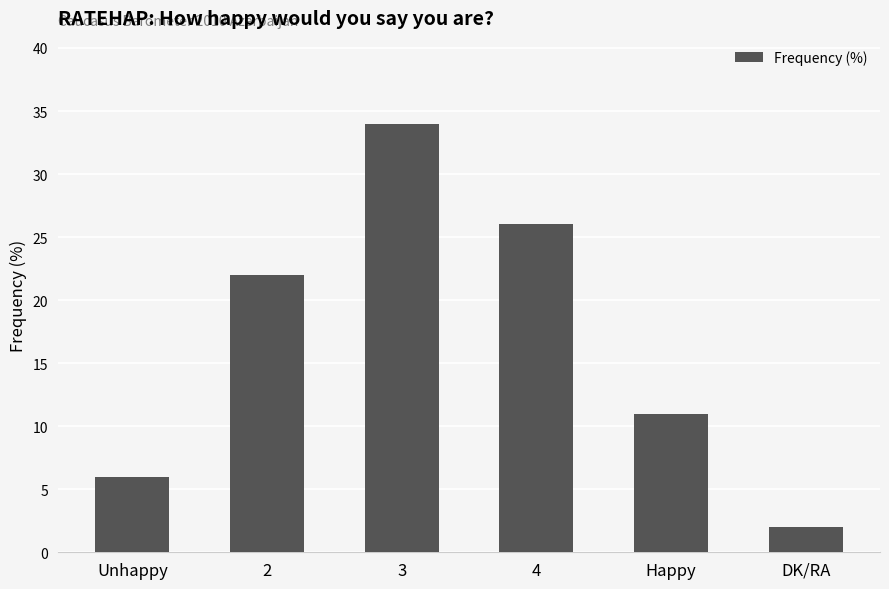

What position from the left is 3?

3